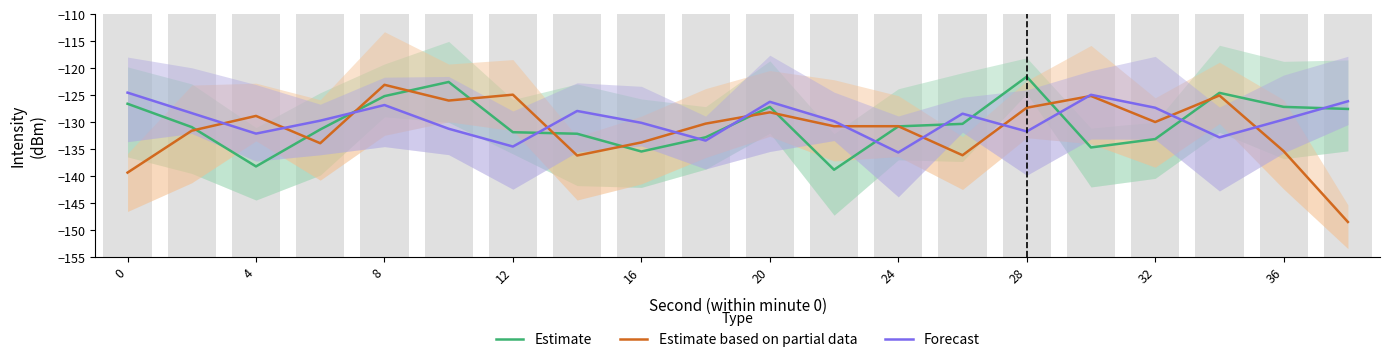

What is the minimum value for Forecast?

-135.6